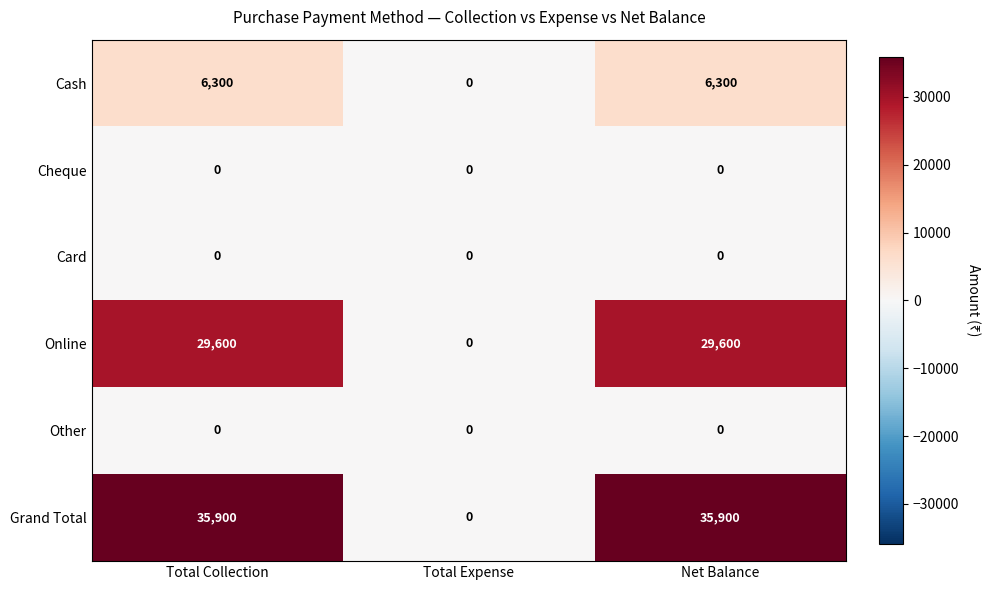

True or false: Online has a value of 0 at Total Expense.

True